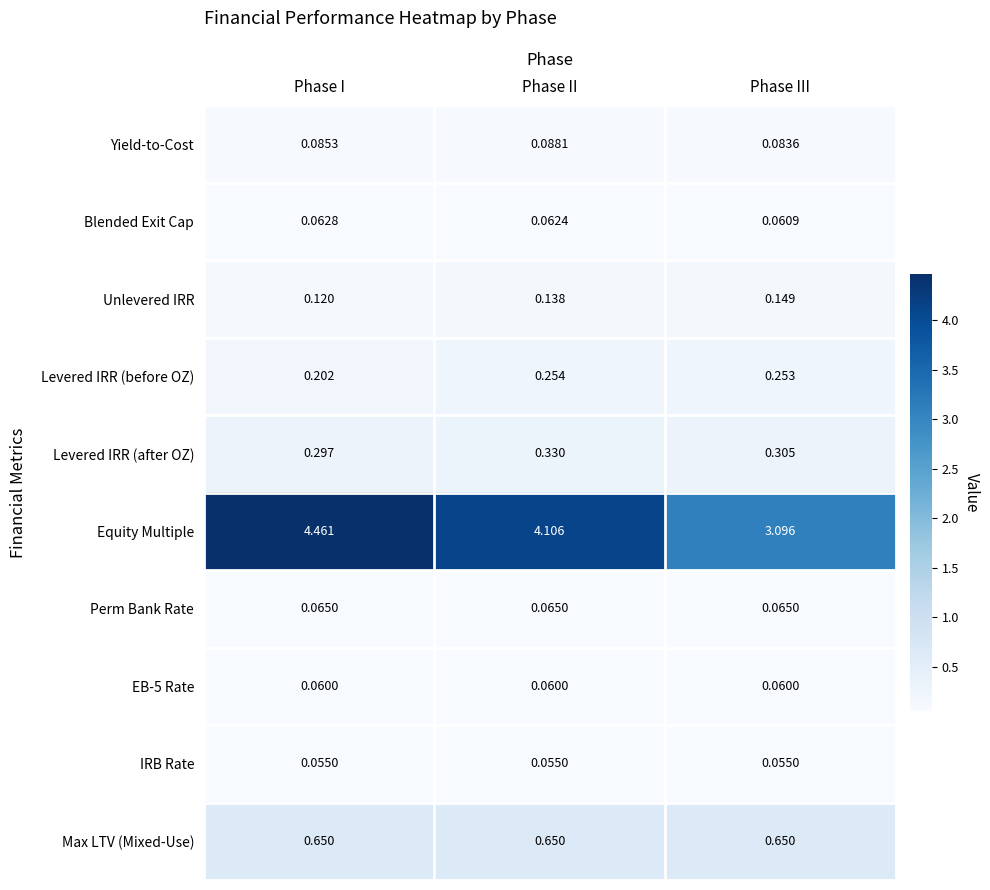

At which category is the sum across all series the highest?

Phase I